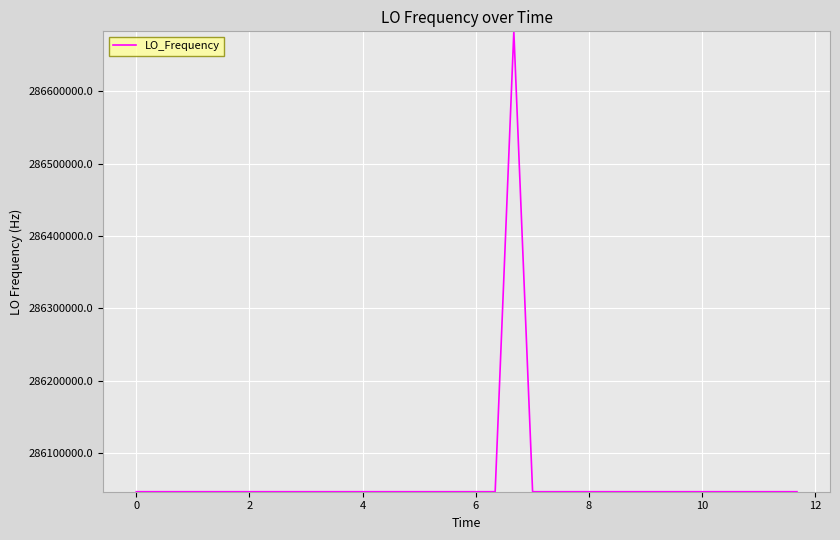

What is the difference between the maximum and minimum values?

635706.1